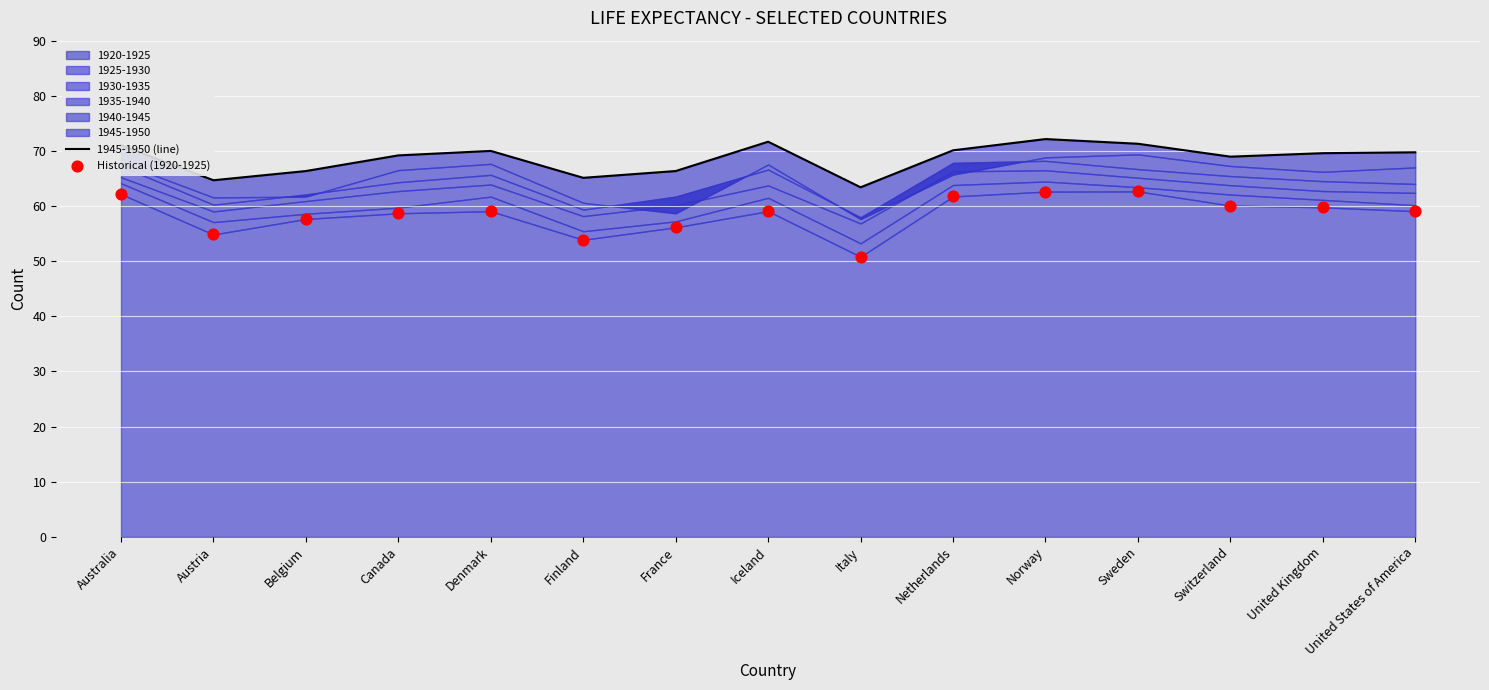

What is the total value across all series at Australia?

133.2